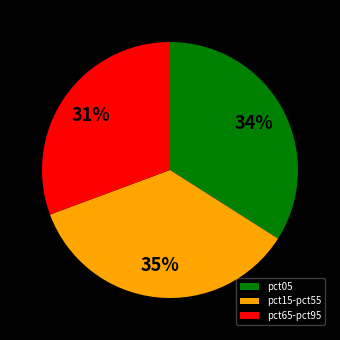

True or false: pct65-pct95 accounts for 31% of the total.

True